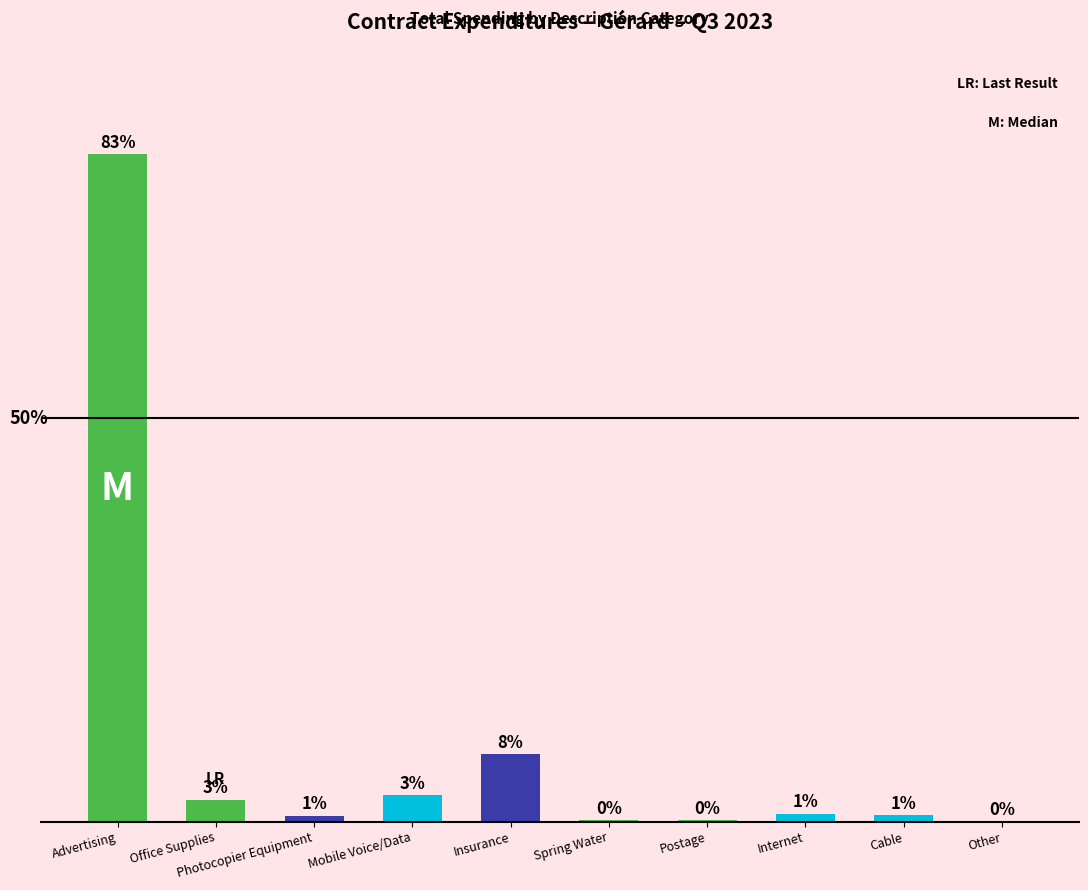

Are the bars horizontal?

No